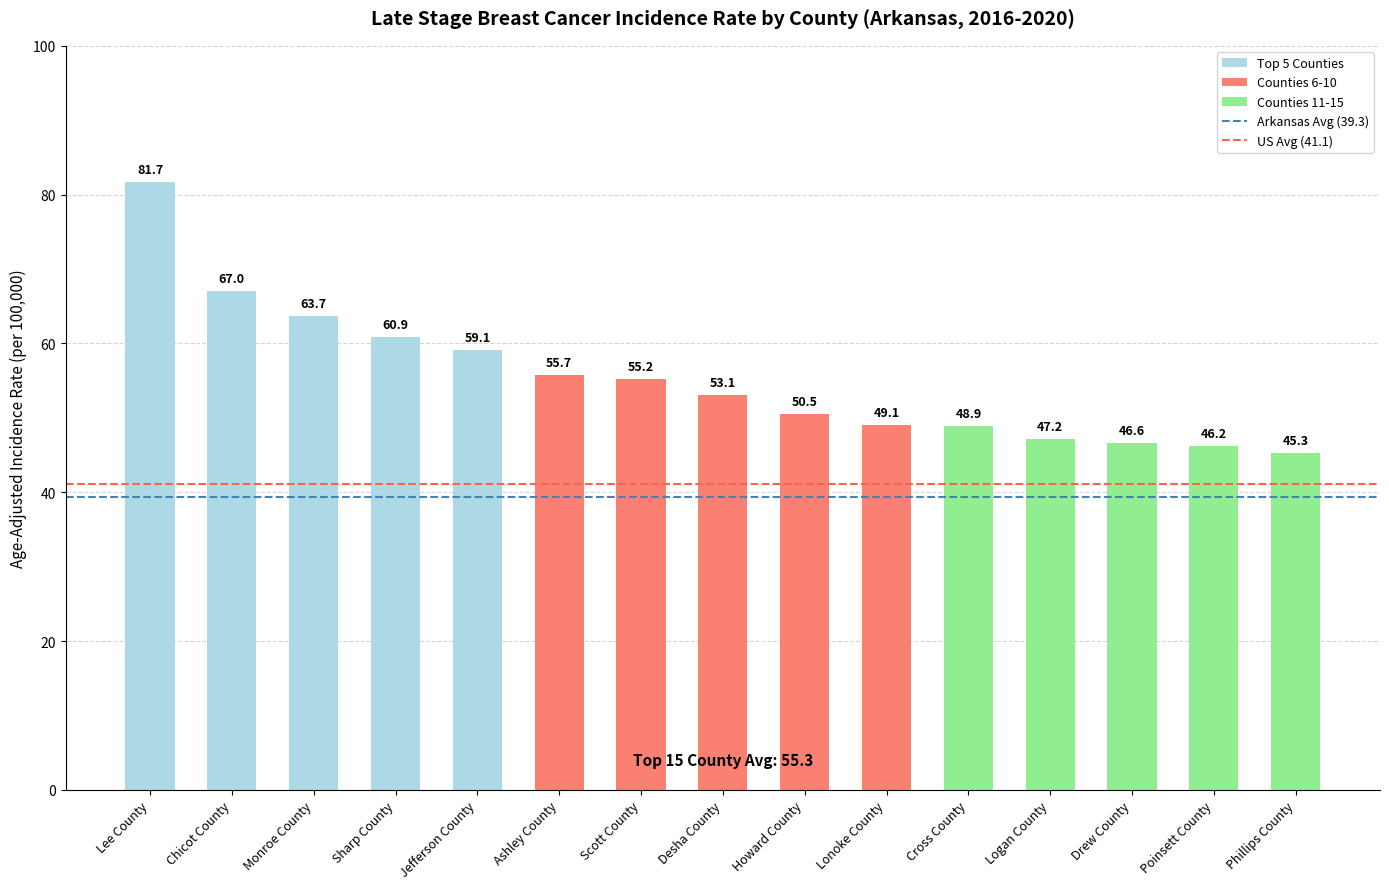

True or false: the data shows 50.5 at Howard County.

True